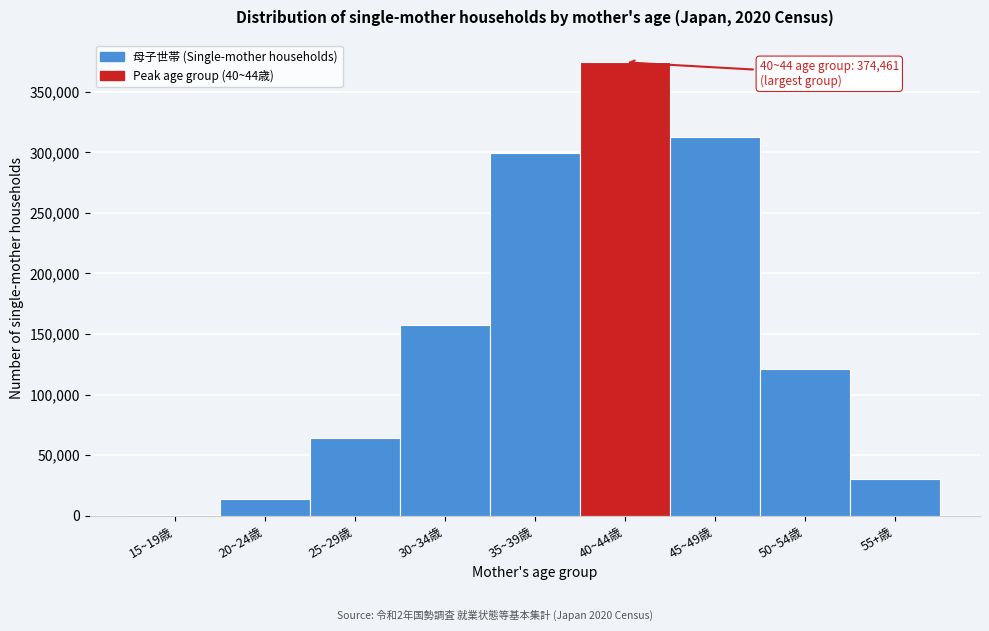

Reading left to right, list all the values displayed in this chart.

15~19歳=270	20~24歳=13758	25~29歳=64249	30~34歳=157128	35~39歳=299664	40~44歳=374461	45~49歳=312615	50~54歳=120930	55+歳=30222